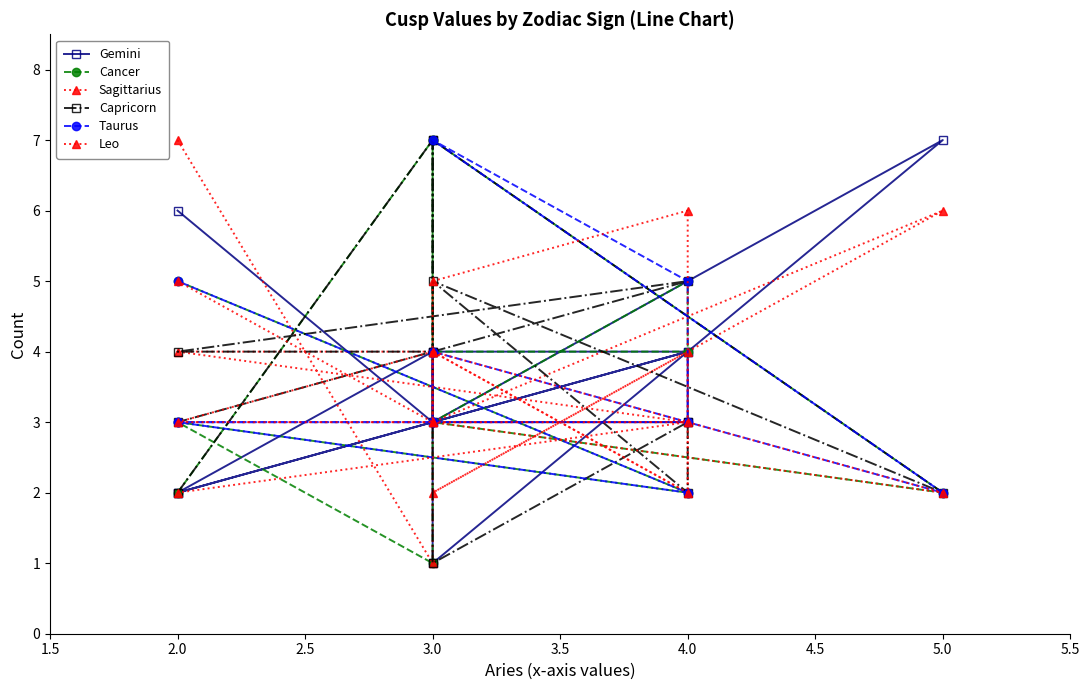

Is this an area chart (filled region under the line)?

No